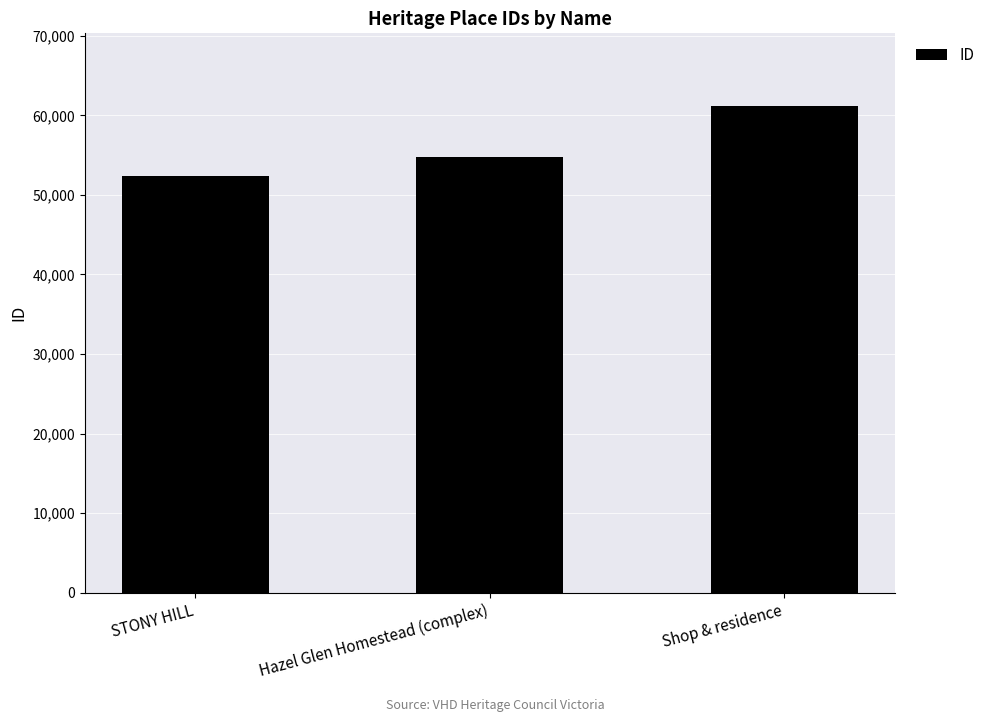

What is the change in value from Hazel Glen Homestead (complex) to Shop & residence?

+6349